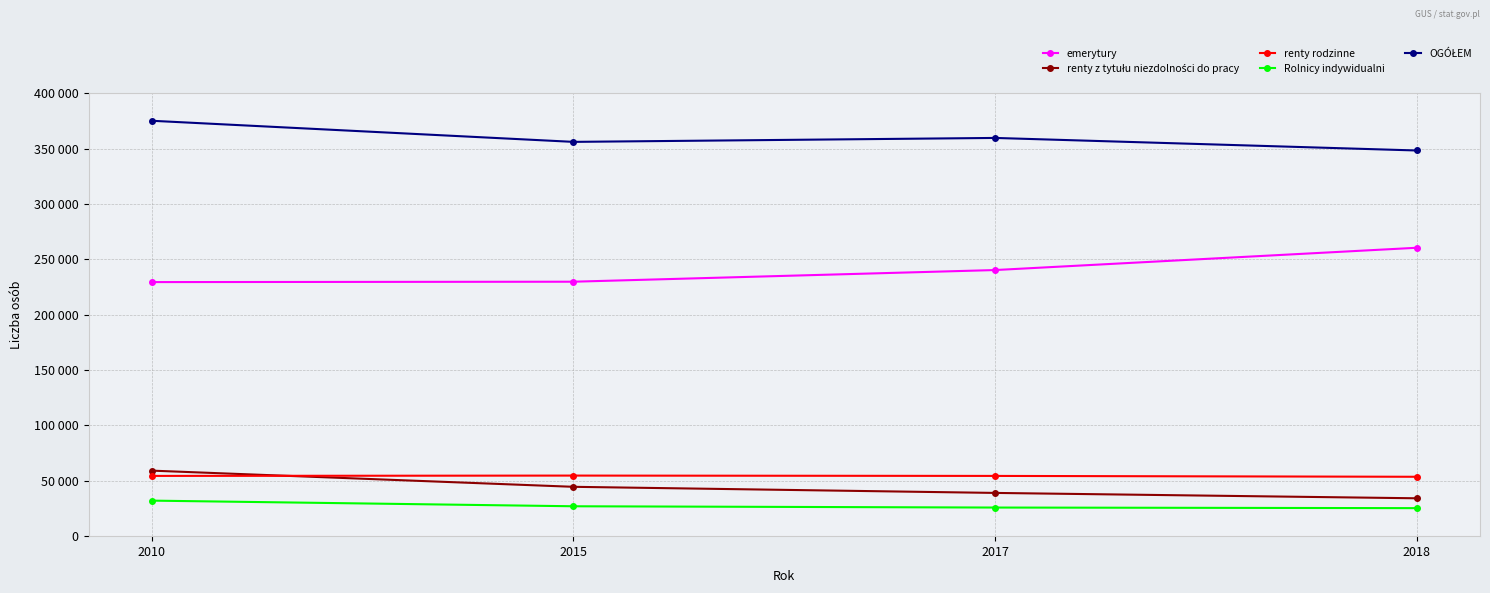

Reading left to right, transcribe all the data shown in this chart.

emerytury: 229447	229789	240325	260447
renty z tytułu niezdolności do pracy: 59175	44567	39052	34209
renty rodzinne: 54412	54712	54406	53636
Rolnicy indywidualni: 32095	27002	25845	25308
OGÓŁEM: 375129	356070	359628	348292